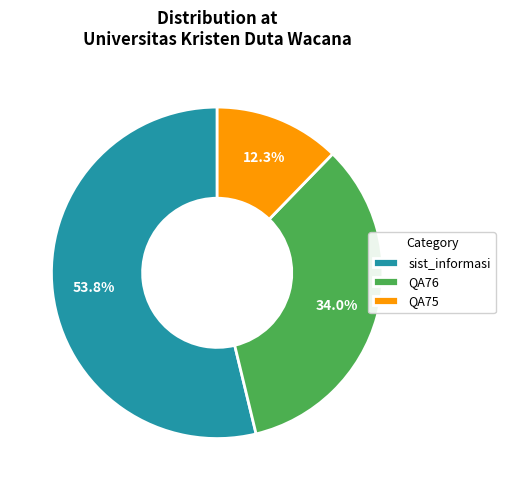

To the nearest percent, what portion does QA75 represent?

12%